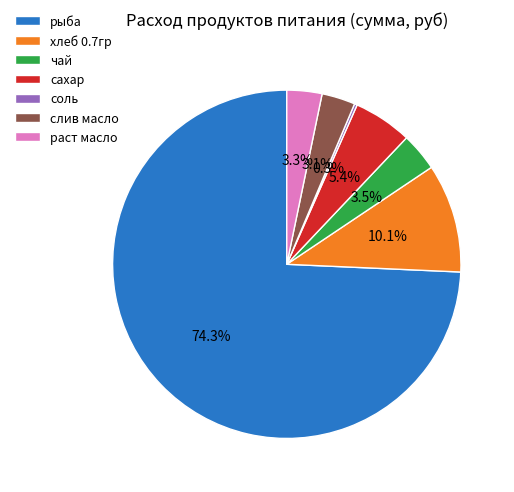

To the nearest percent, what portion does слив масло represent?

3%